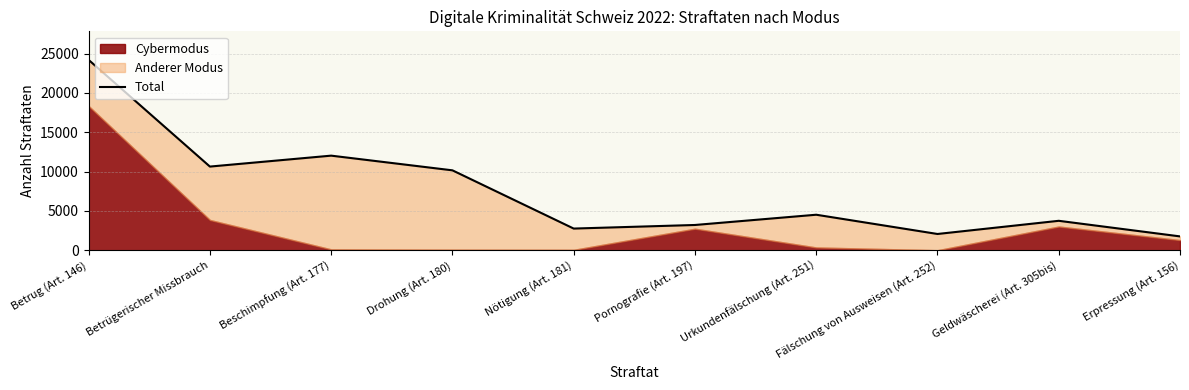

How many interior local peaks (higher than both neighbors) does the data have?

3